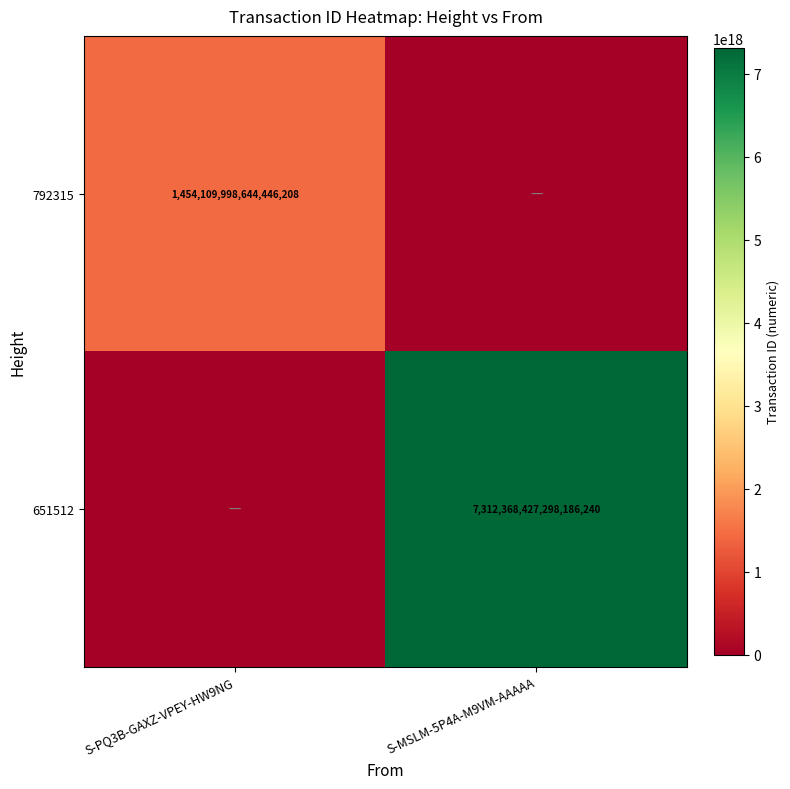

Is the value of 792315 at S-PQ3B-GAXZ-VPEY-HW9NG greater than the value of 651512 at S-MSLM-5P4A-M9VM-AAAAA?

No